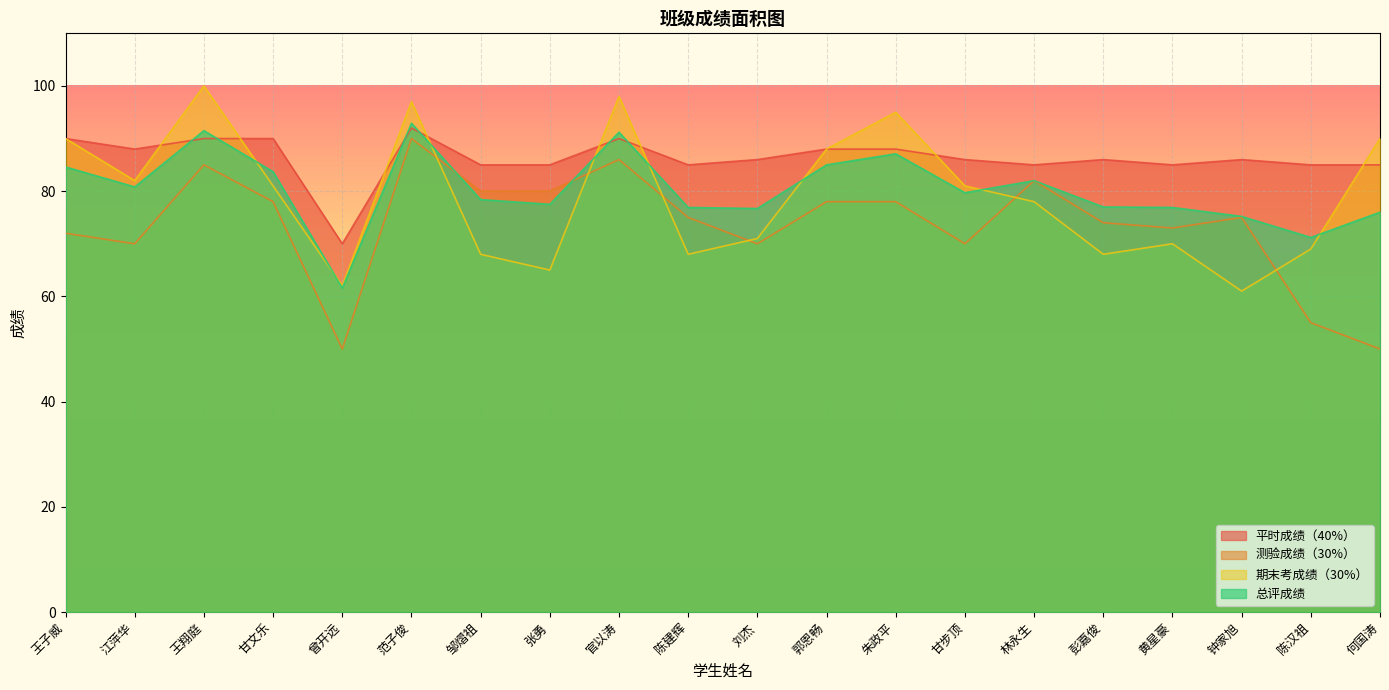

Where do 总评成绩 and 期末考成绩（30%） first cross each other?

王翔庭 and 甘文乐